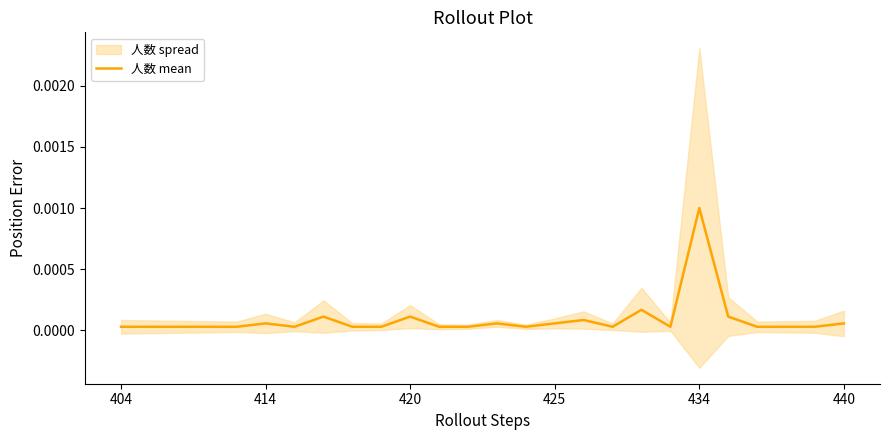

What position from the right is 420?

16